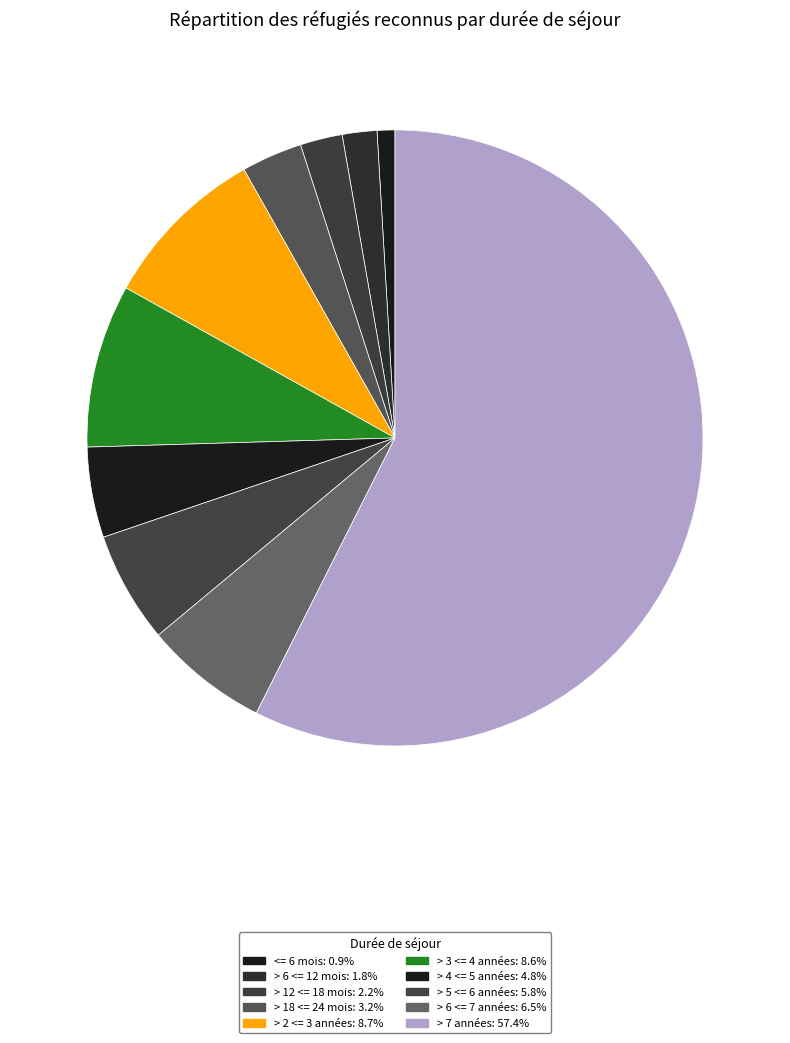

Which has a higher value, > 12 <= 18 mois or > 4 <= 5 années?

> 4 <= 5 années